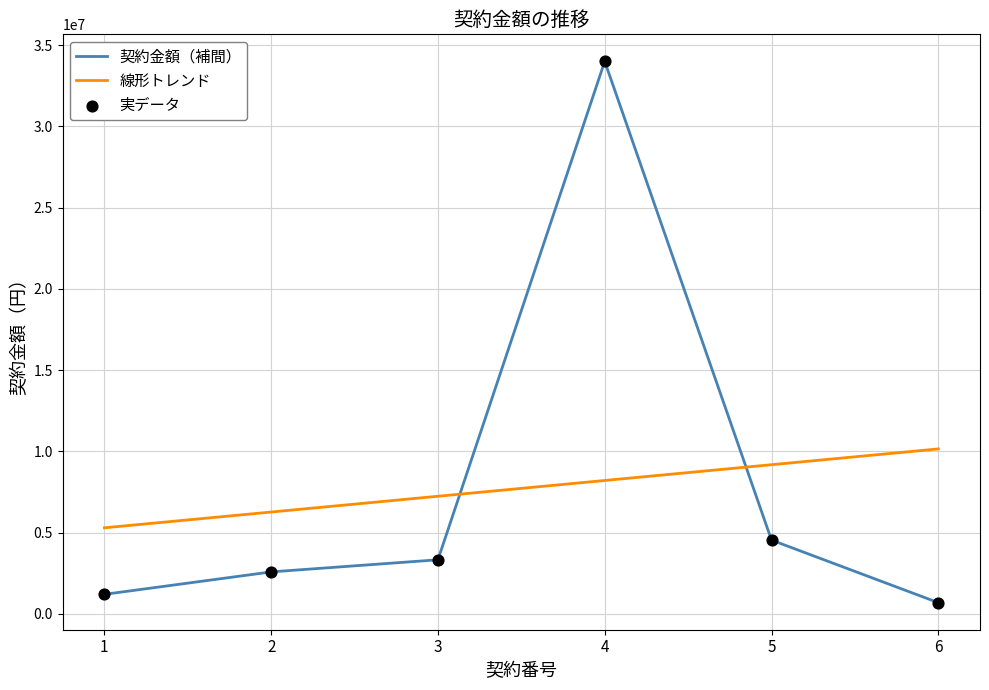

Between 5 and 2, which is larger?

5